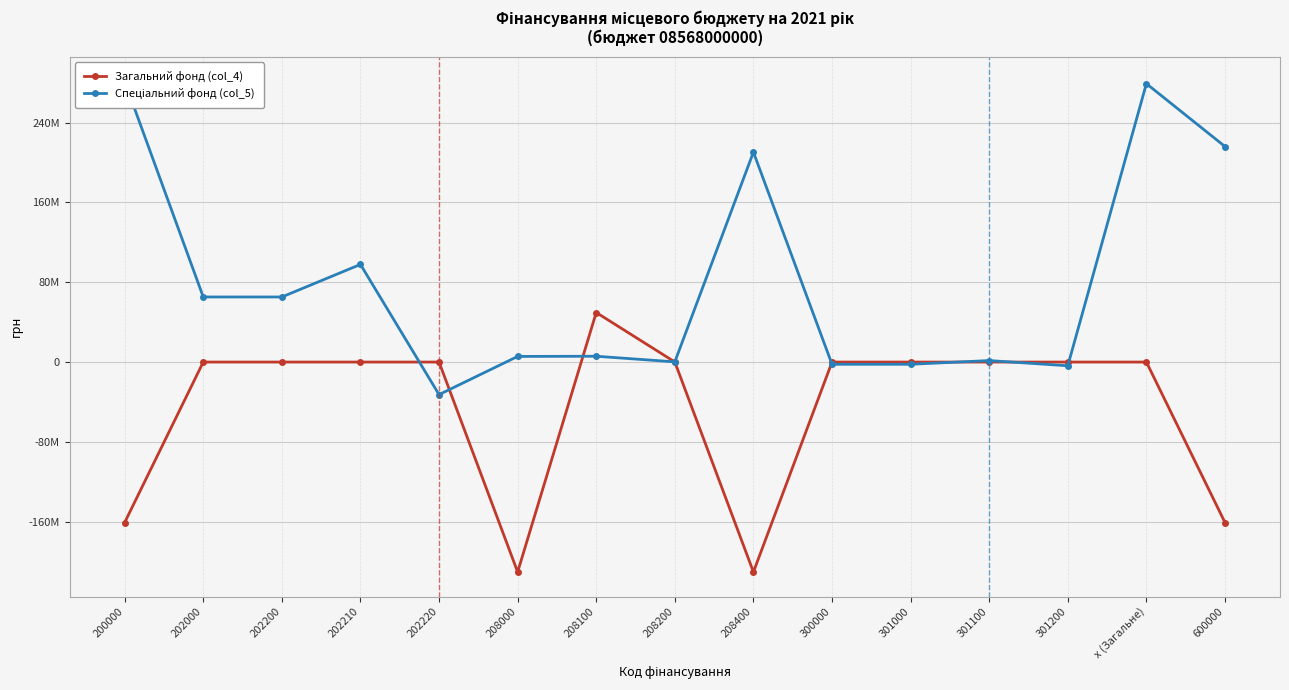

At which label does Загальний фонд (col_4) reach its minimum?

208000